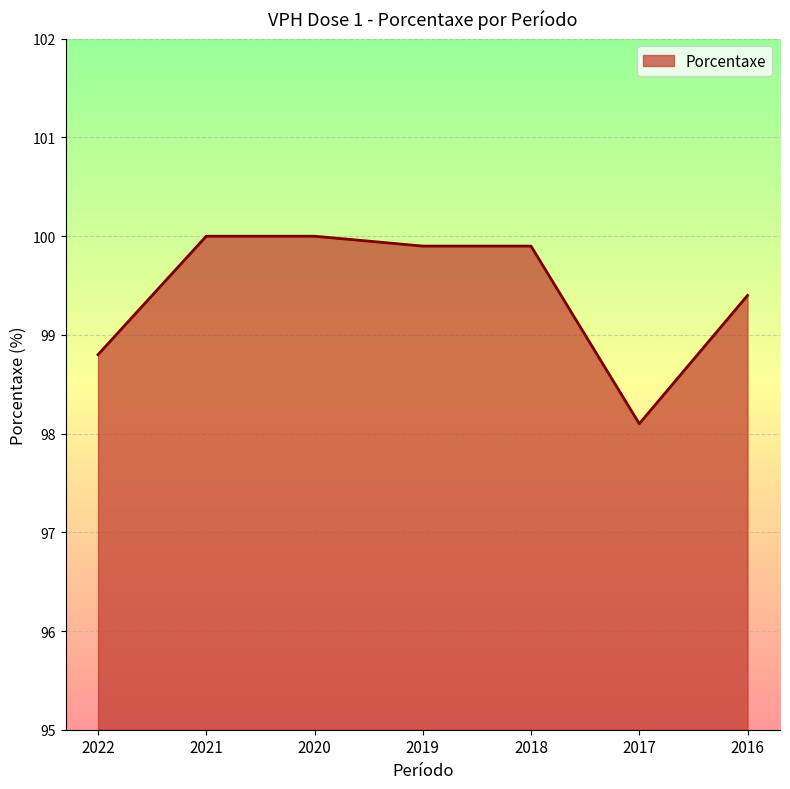

Count the number of values greater than 99.

5